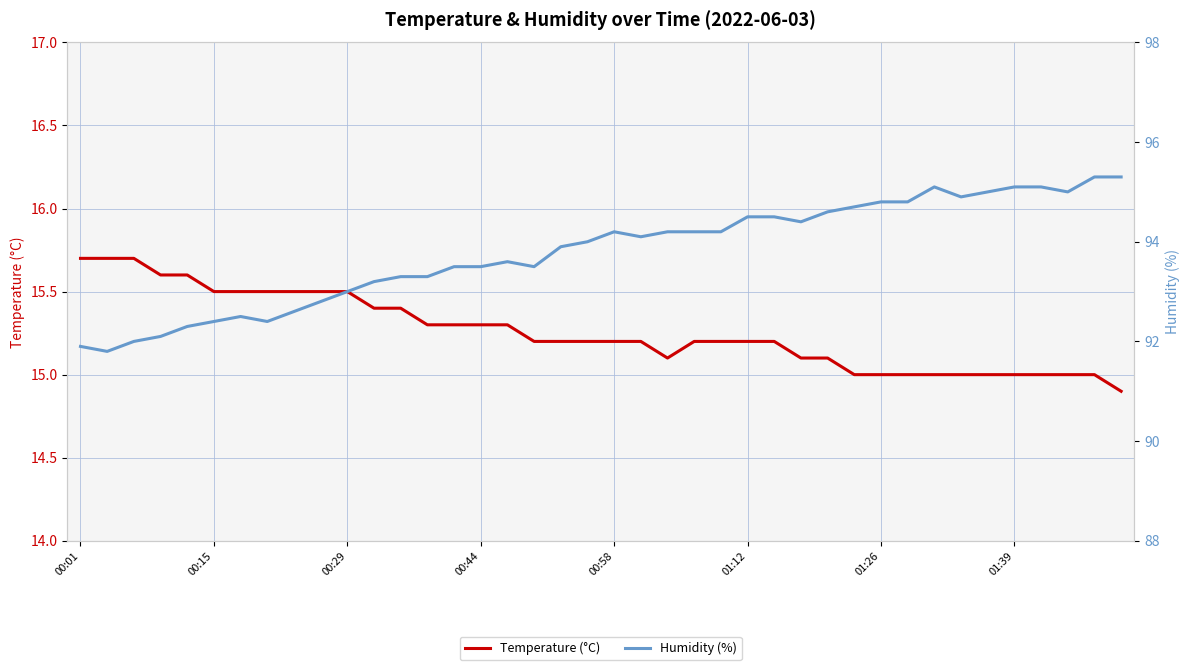

What is the difference between the maximum and minimum values in the Humidity (%) series?

3.5